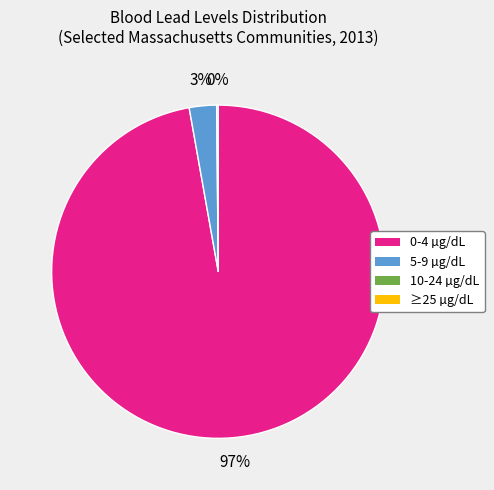

Which category accounts for the majority?

0-4 µg/dL